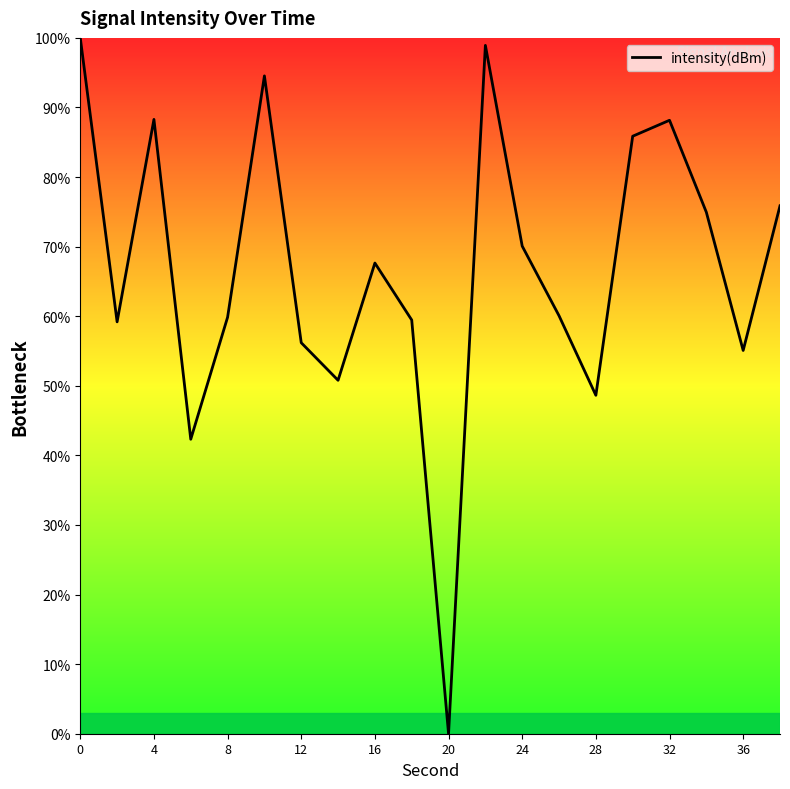

What is the greatest value displayed?

100.0